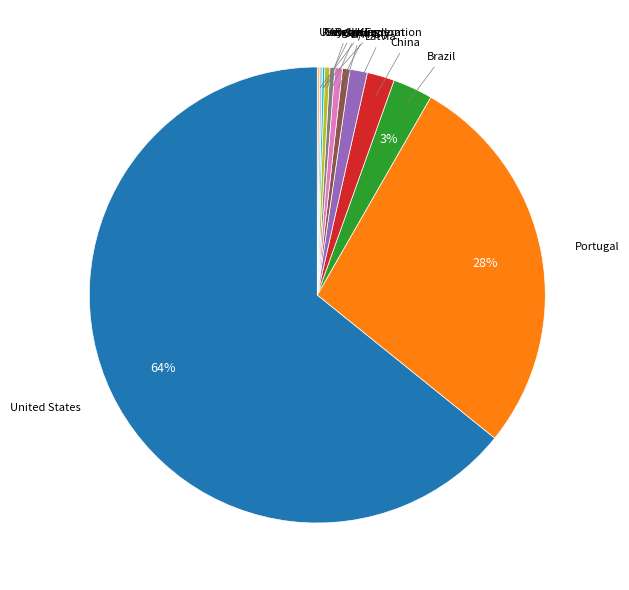

To the nearest percent, what is the difference between the largest and smallest slice percentages?

64%